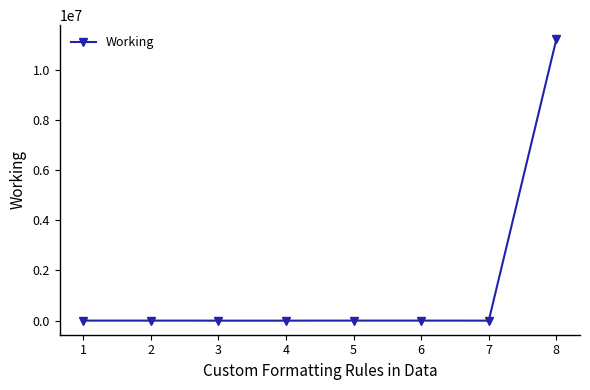

What is the difference between the maximum and minimum values?

11224345